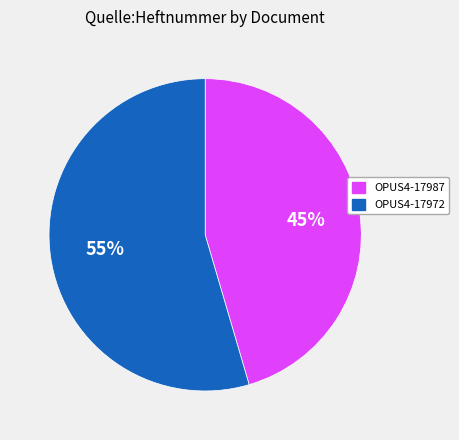

How many segments does this pie chart have?

2